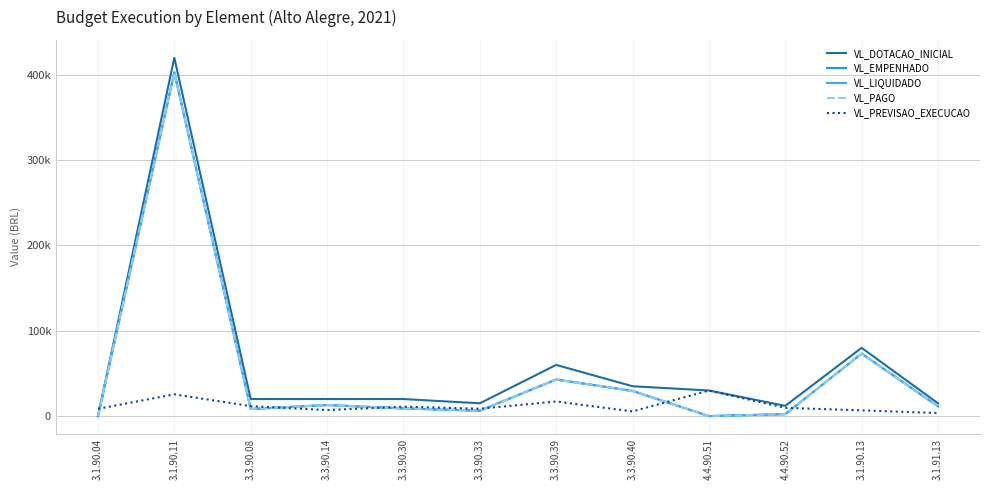

Does the chart have visible grid lines?

Yes